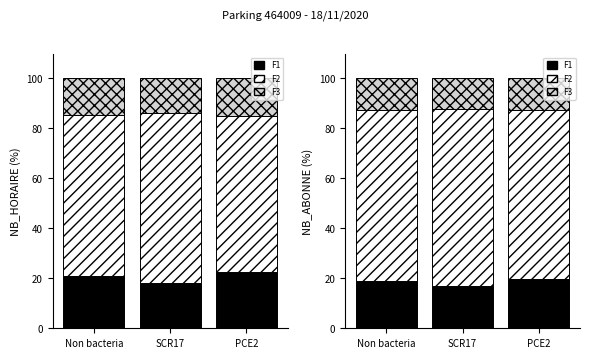

At which label is F2 closest to 69?

Non bacteria